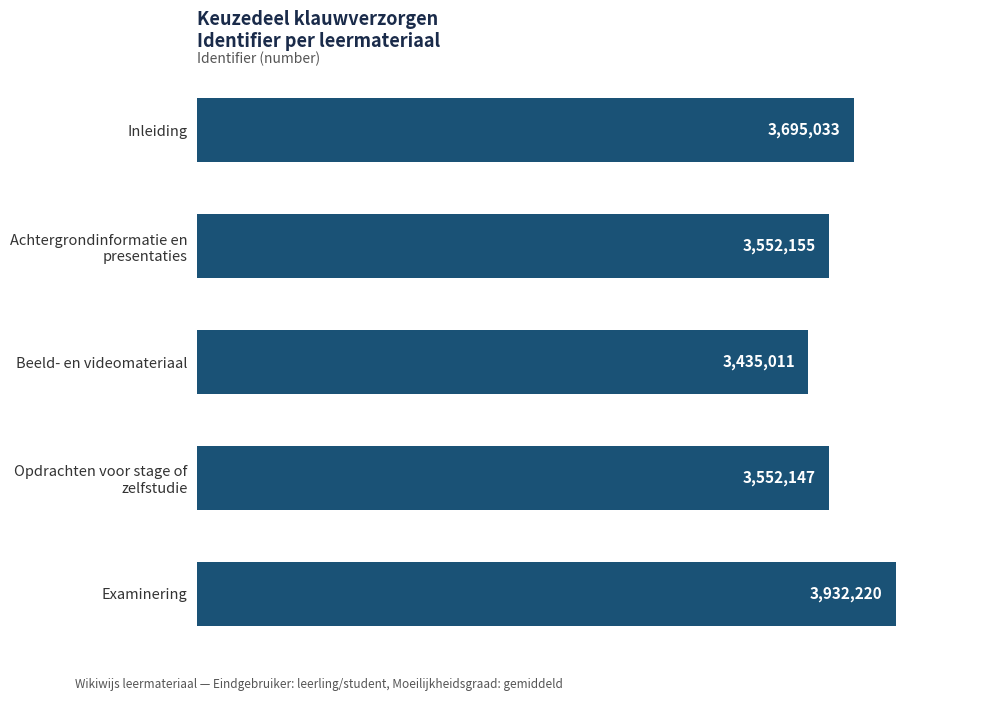

What is the sum of all values?

18166566